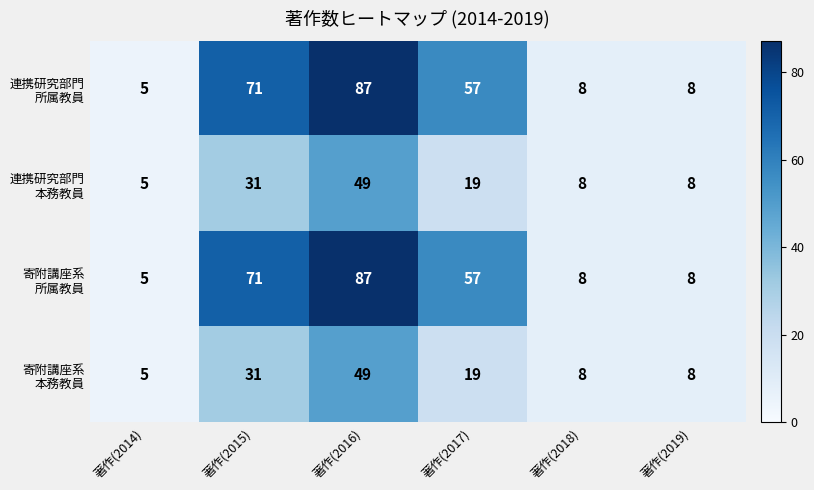

What is the total value across all series at 著作(2015)?

204